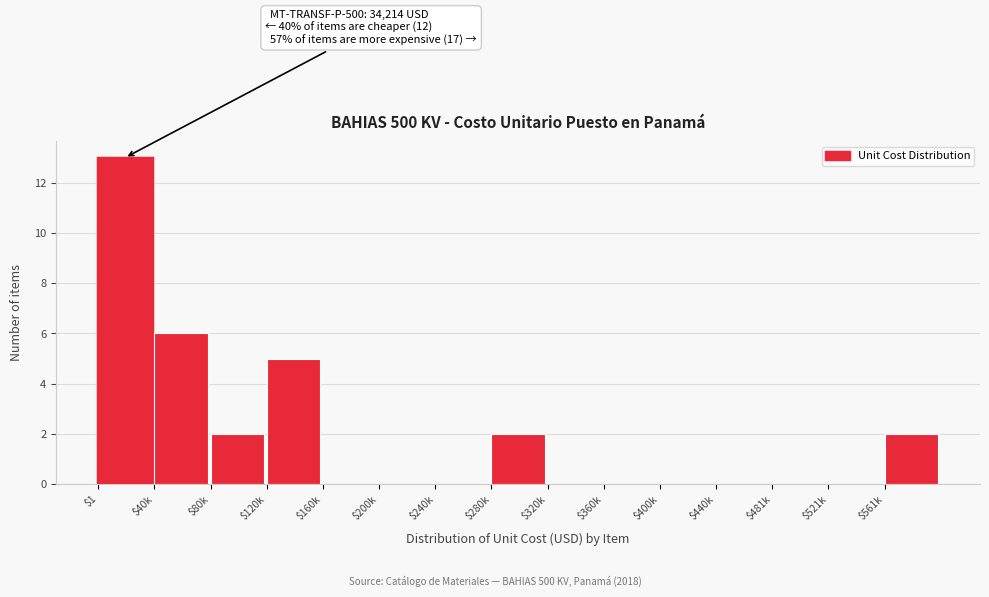

What is the maximum value shown in the chart?

13